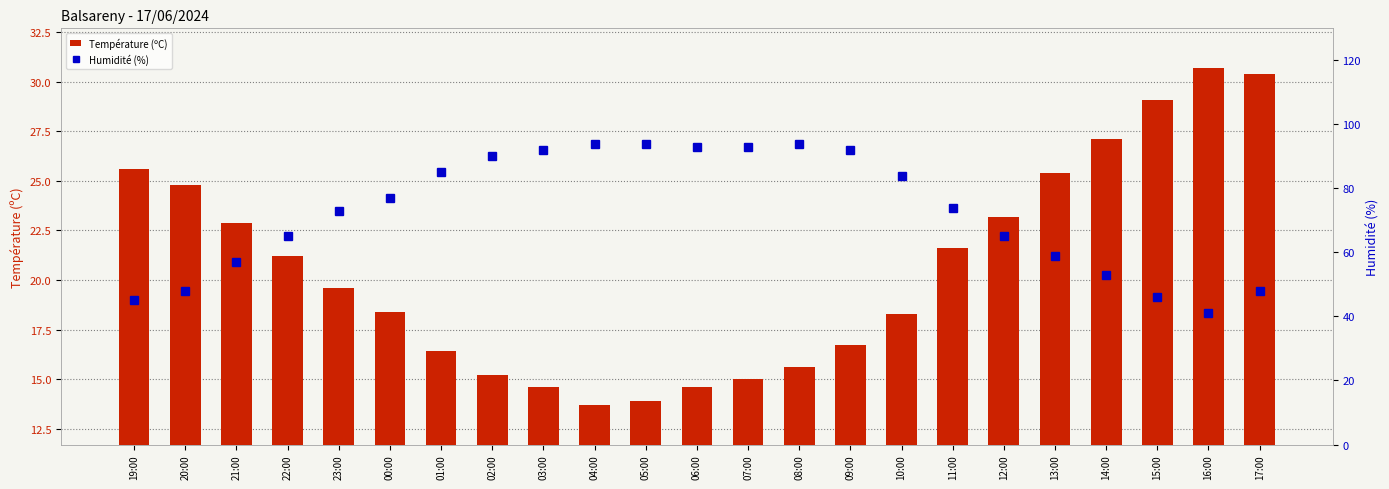

What is the label of the 3rd bar from the left?

21:00